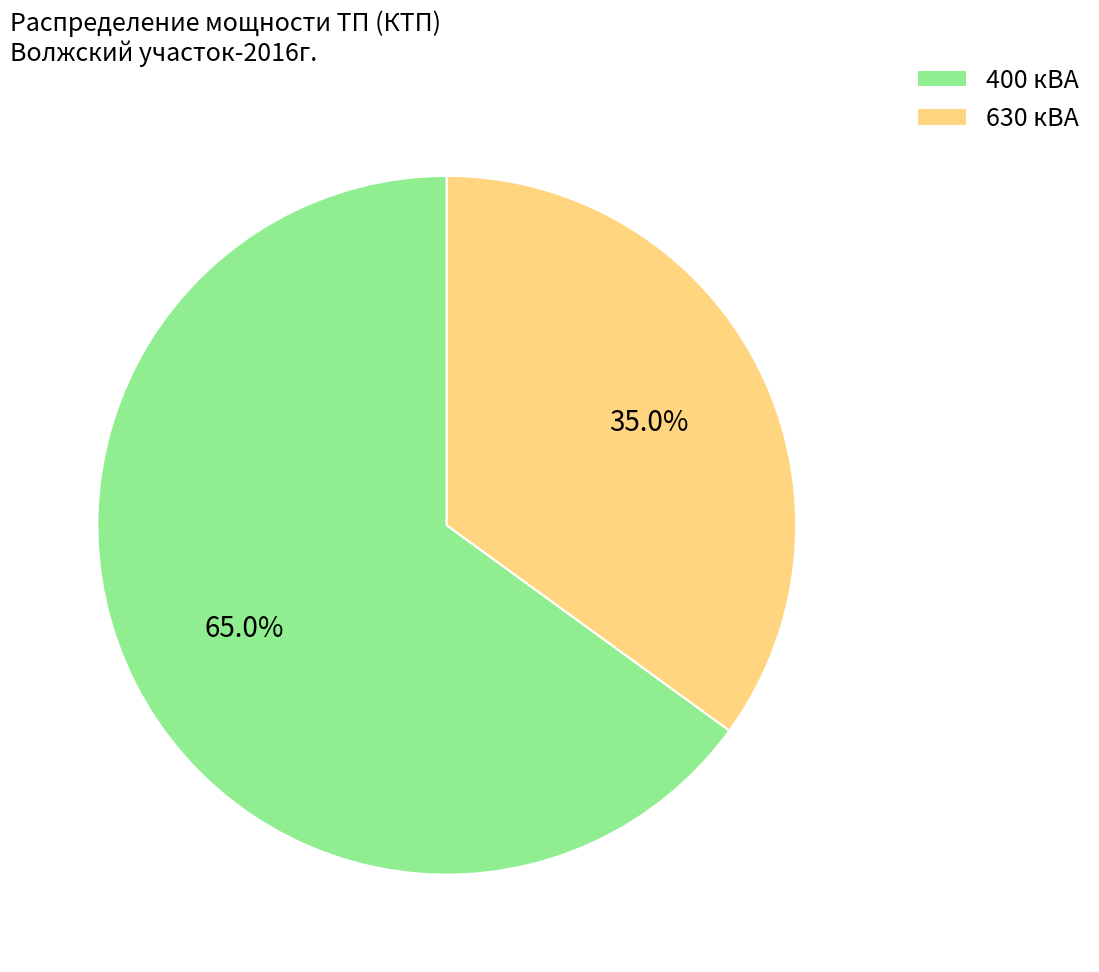

Do 630 кВА and 400 кВА together represent more than half of the pie?

Yes